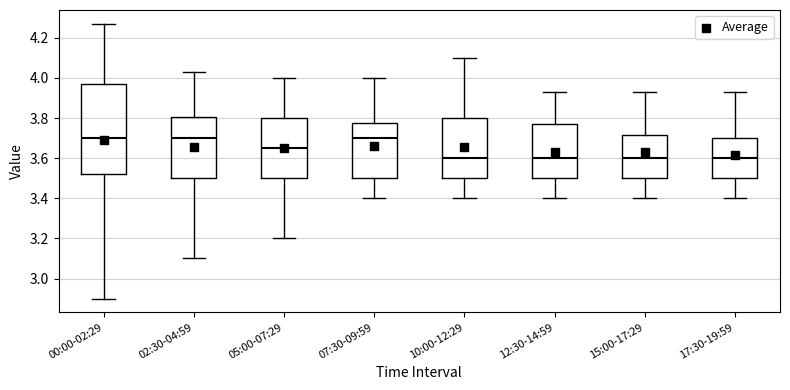

Where is the upper edge of the box for 05:00-07:29 on the y-axis? The values are not printed on the chart, so give them approximately, as read against the axis.

3.80